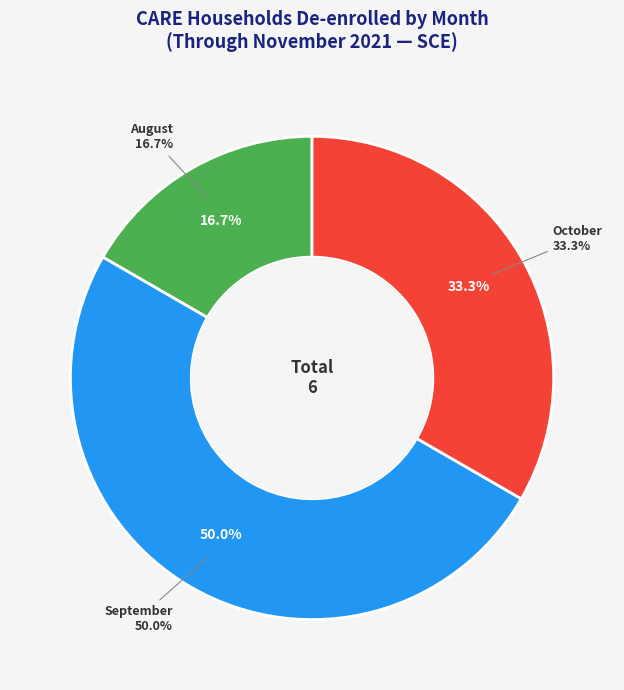

Is July the majority of the pie?

No